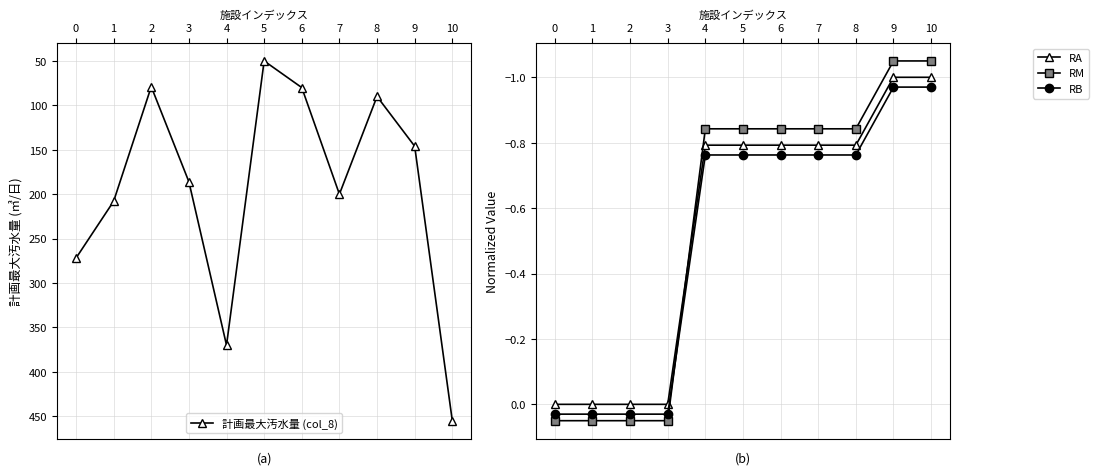

Reading right to left, what are all the values shown in this chart?

計画最大汚水量 (col_8): 455.0	146.0	90.0	200.0	80.0	50.0	370.0	186.0	79.0	208.0	272.0
RA: -1.0	-1.0	-0.8	-0.8	-0.8	-0.8	-0.8	0.0	0.0	0.0	0.0
RM: -1.1	-1.1	-0.8	-0.8	-0.8	-0.8	-0.8	0.1	0.1	0.1	0.1
RB: -1.0	-1.0	-0.8	-0.8	-0.8	-0.8	-0.8	0.0	0.0	0.0	0.0